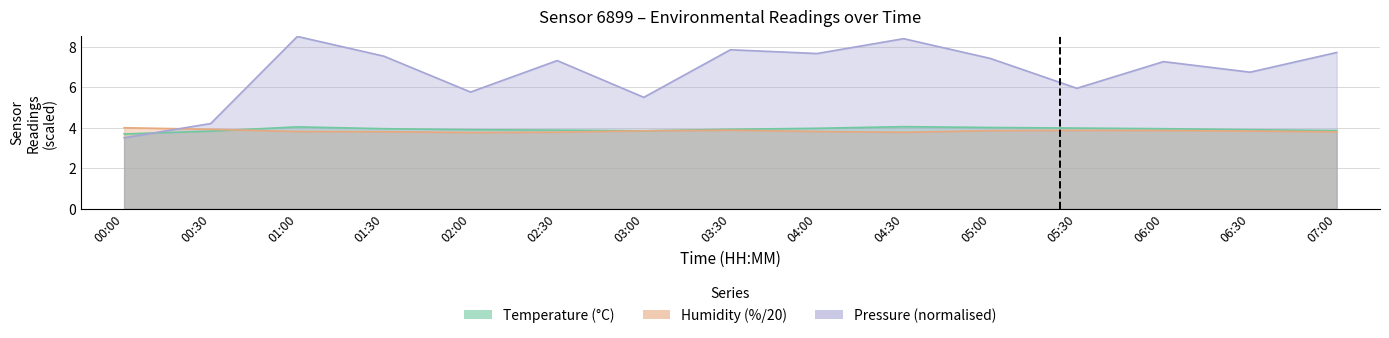

True or false: humidity and pressure_norm intersect in this chart.

True